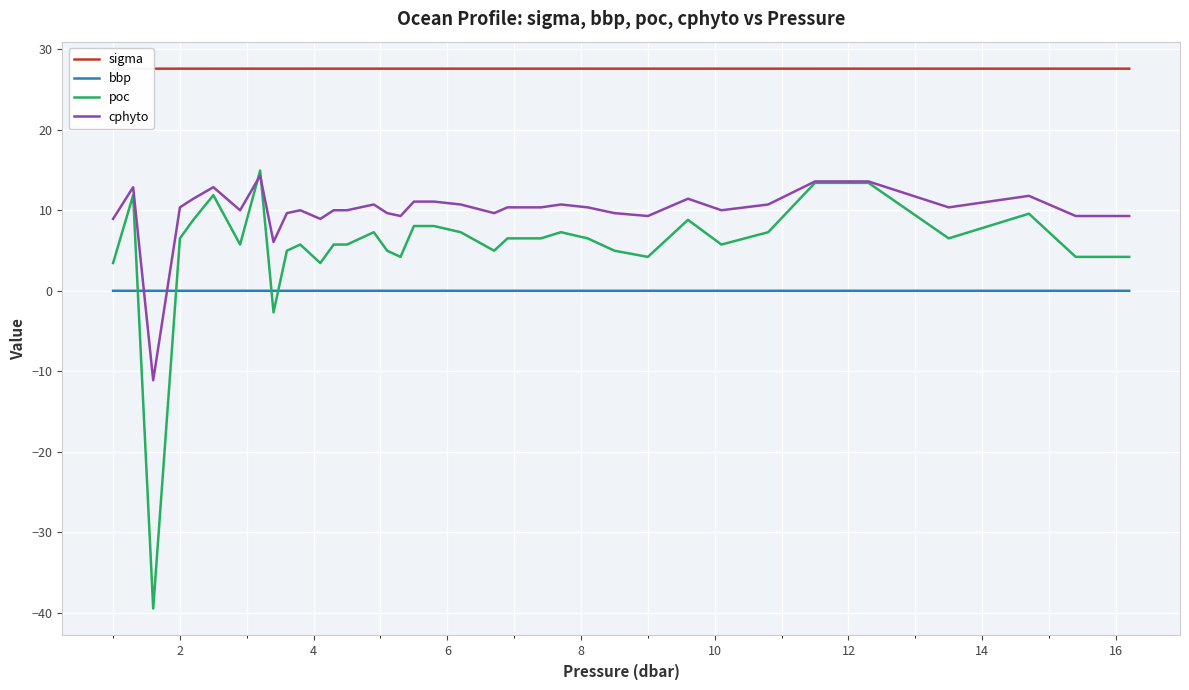

What is the minimum value for poc?

-39.4